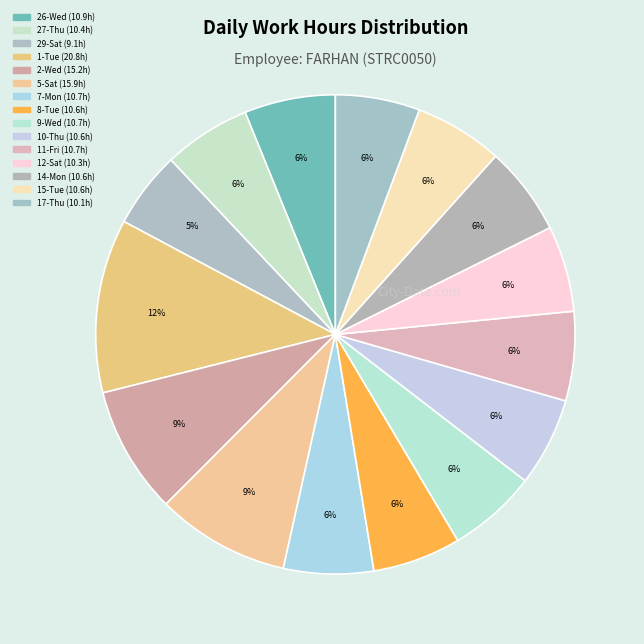

Which slice is the largest?

1-Tue